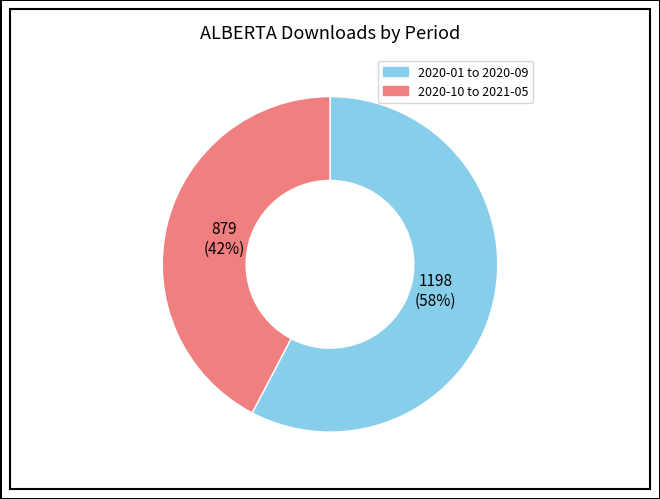

Is there a majority slice in this chart?

Yes